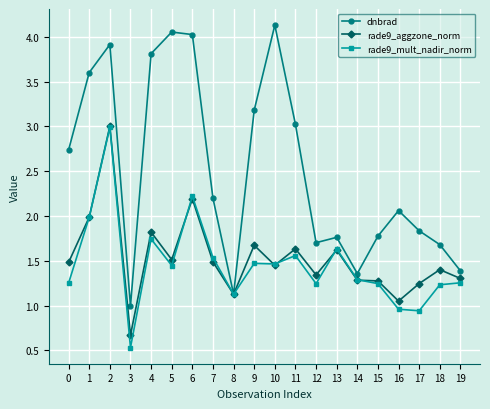

What is the maximum value for rade9_aggzone_norm?

3.0